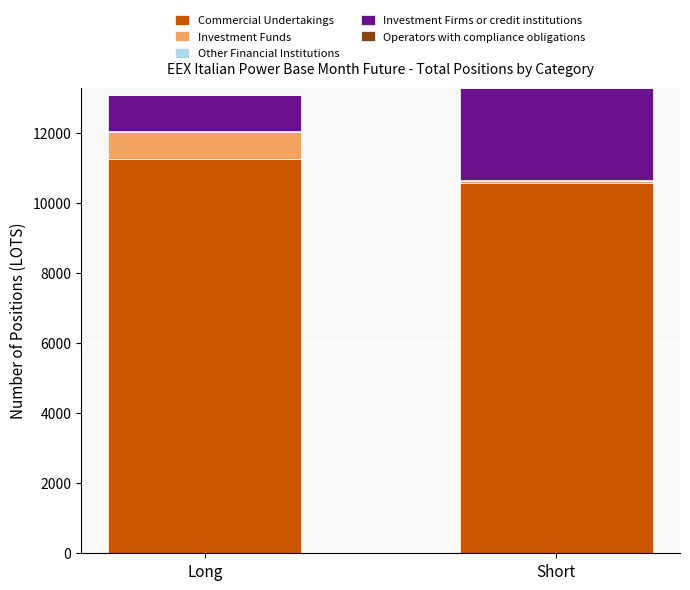

What is the maximum value for Commercial Undertakings?

11266.2